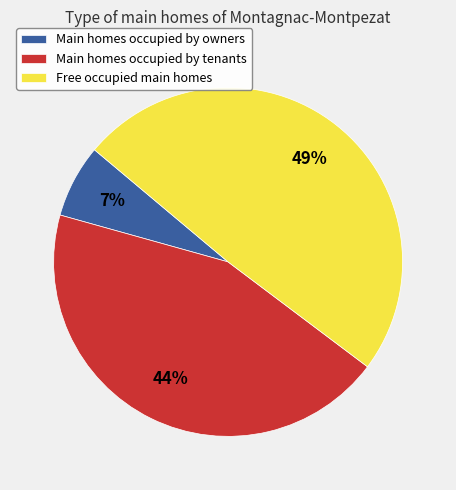

Is it true that Free occupied main homes is 43% of the pie?

False